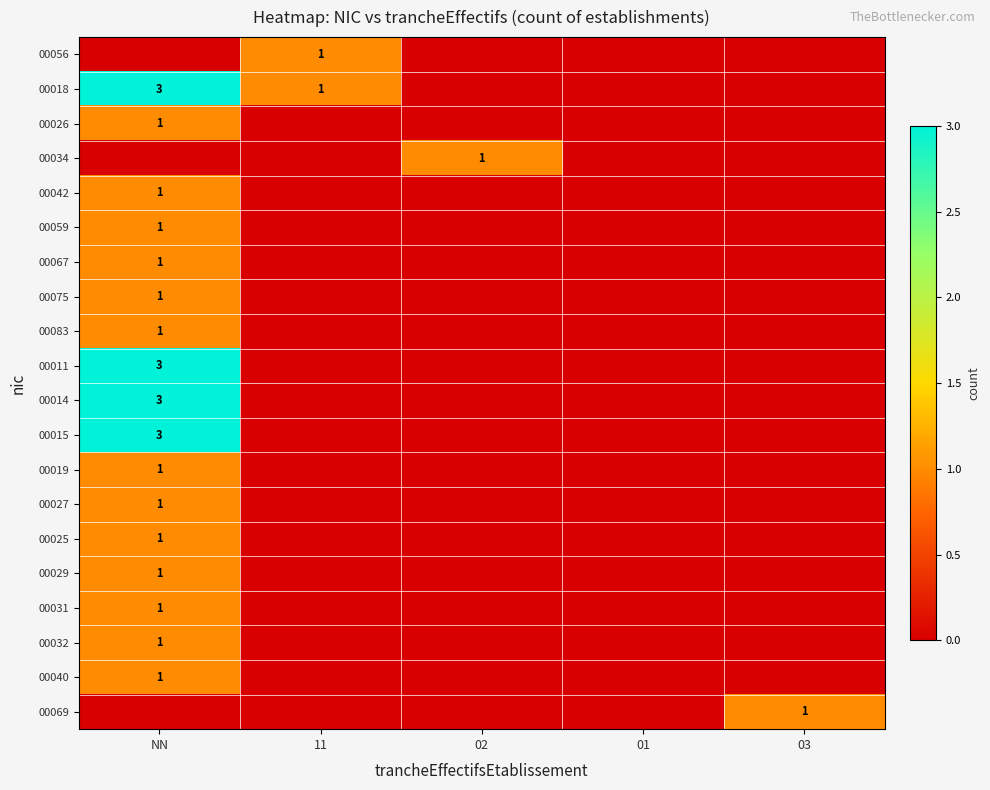

Between NN and 03, which series saw the biggest shift?

00018